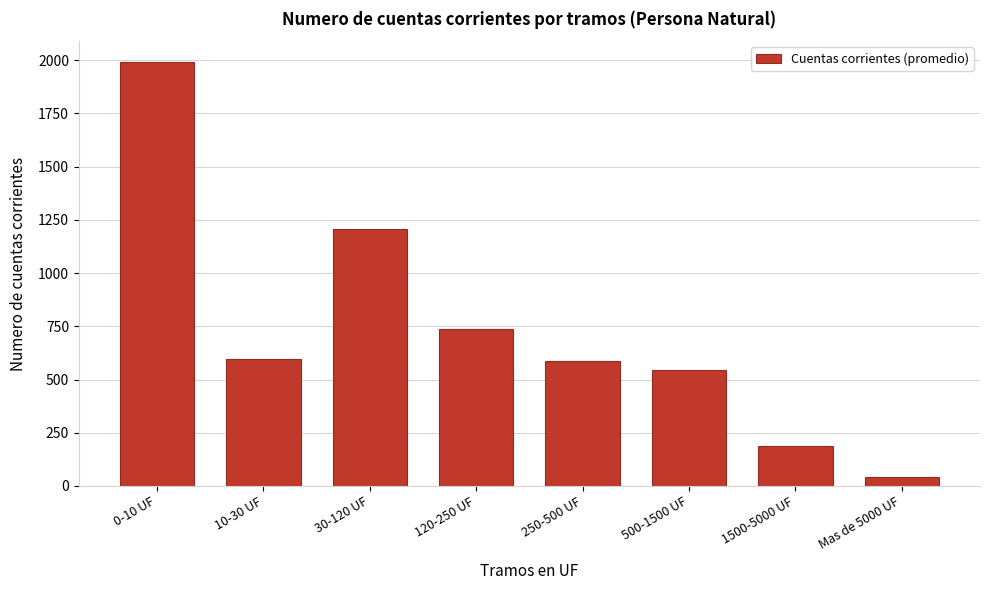

Reading left to right, what are all the values shown in this chart?

1989.3	598.2	1206.3	735.8	587.1	546.9	189.6	40.1